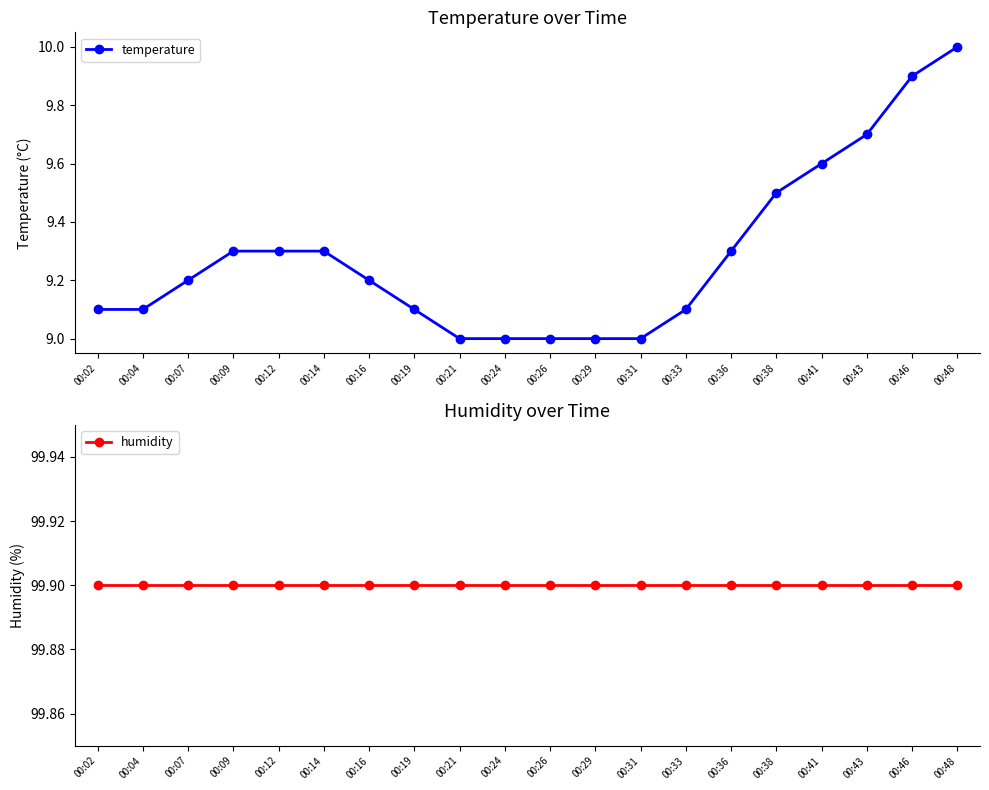

What is the value of the humidity point at the 15th from the left?

99.9